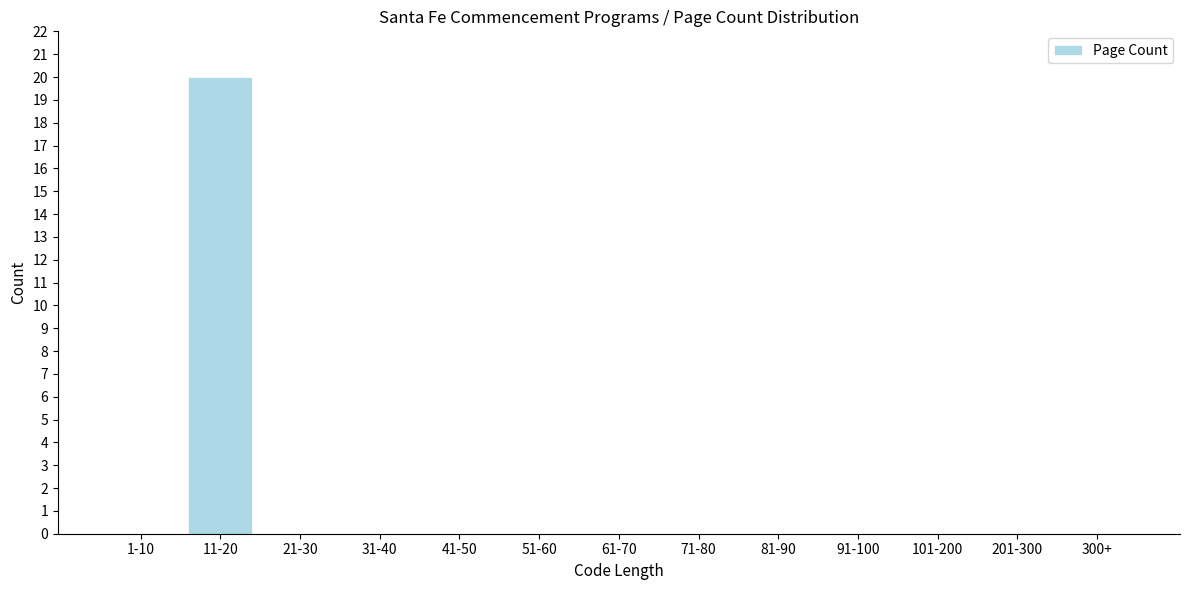

Reading left to right, transcribe all the data shown in this chart.

1-10=0	11-20=20	21-30=0	31-40=0	41-50=0	51-60=0	61-70=0	71-80=0	81-90=0	91-100=0	101-200=0	201-300=0	300+=0